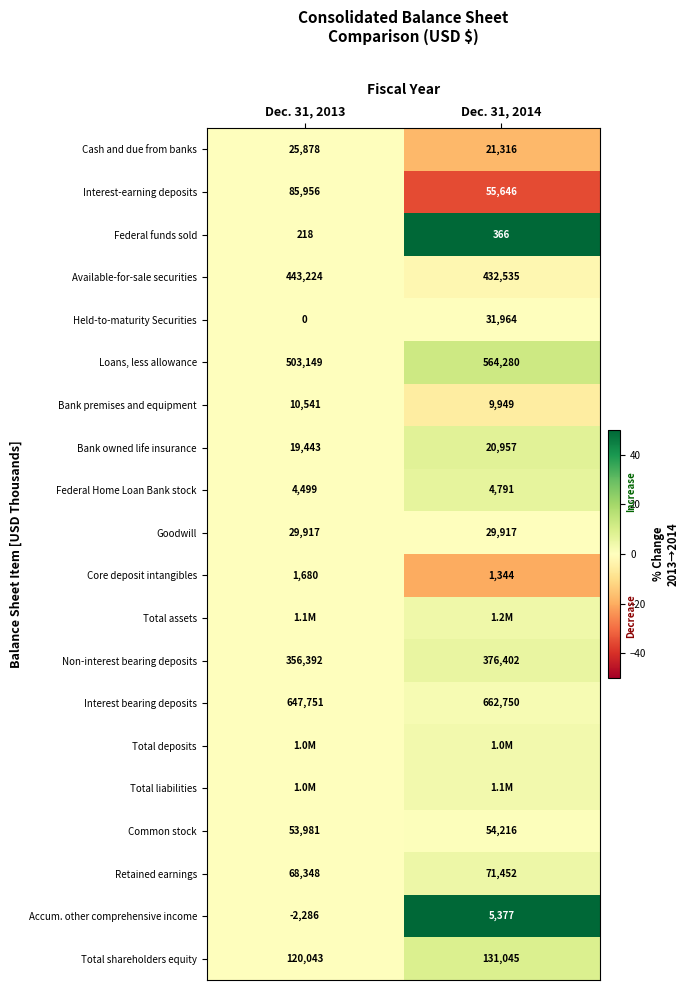

Is the value of Common stock at Dec. 31, 2014 greater than the value of Goodwill at Dec. 31, 2014?

Yes